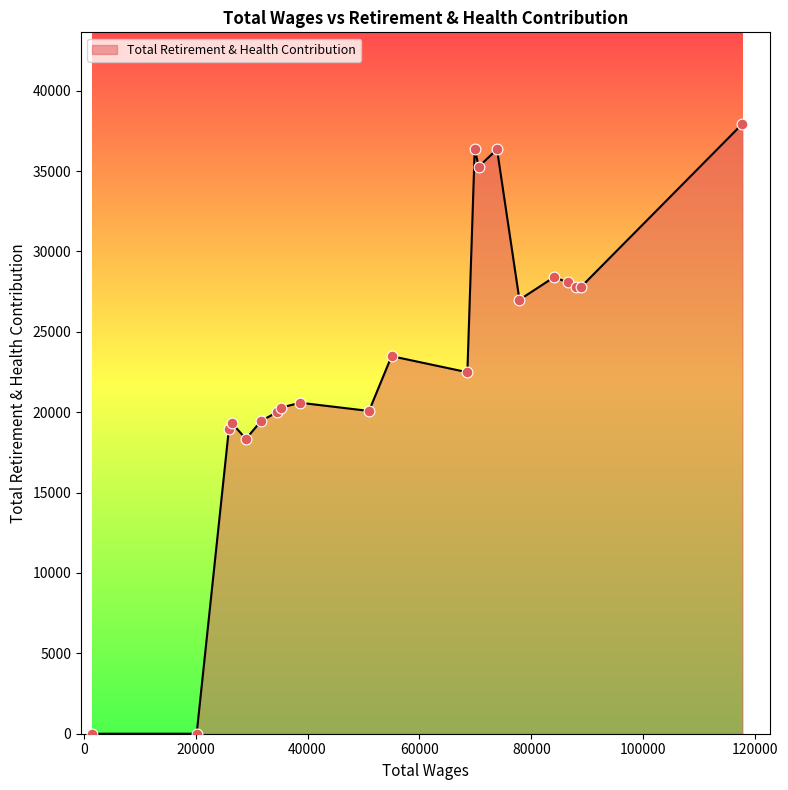

What is the greatest value displayed?

37935